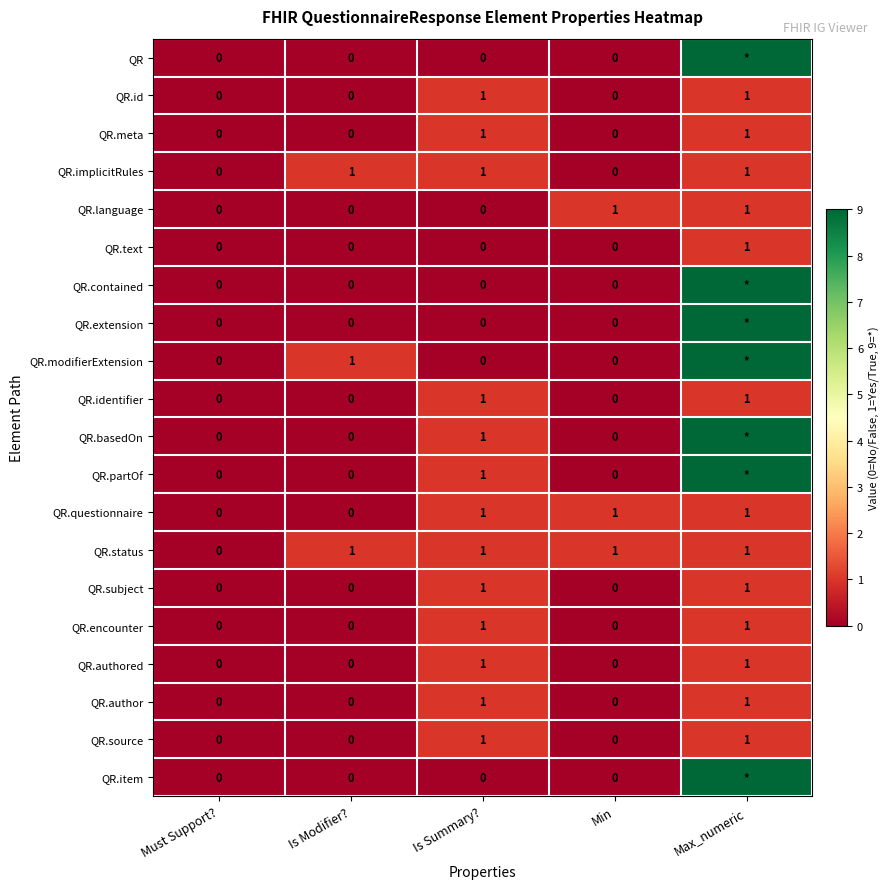

What is the difference between the maximum and second lowest values in the QR.source series?

1